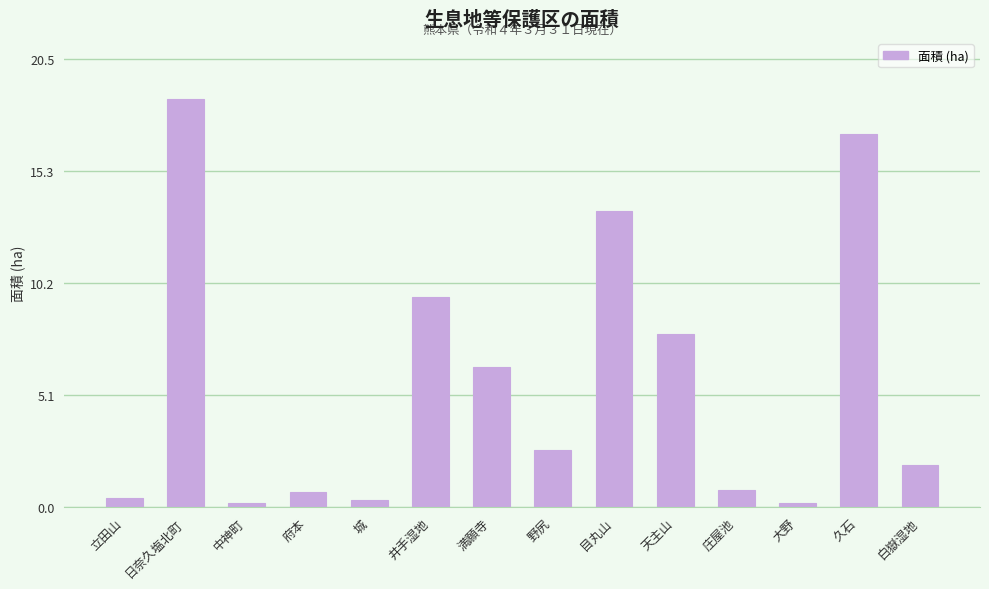

How many values exceed 2?

7